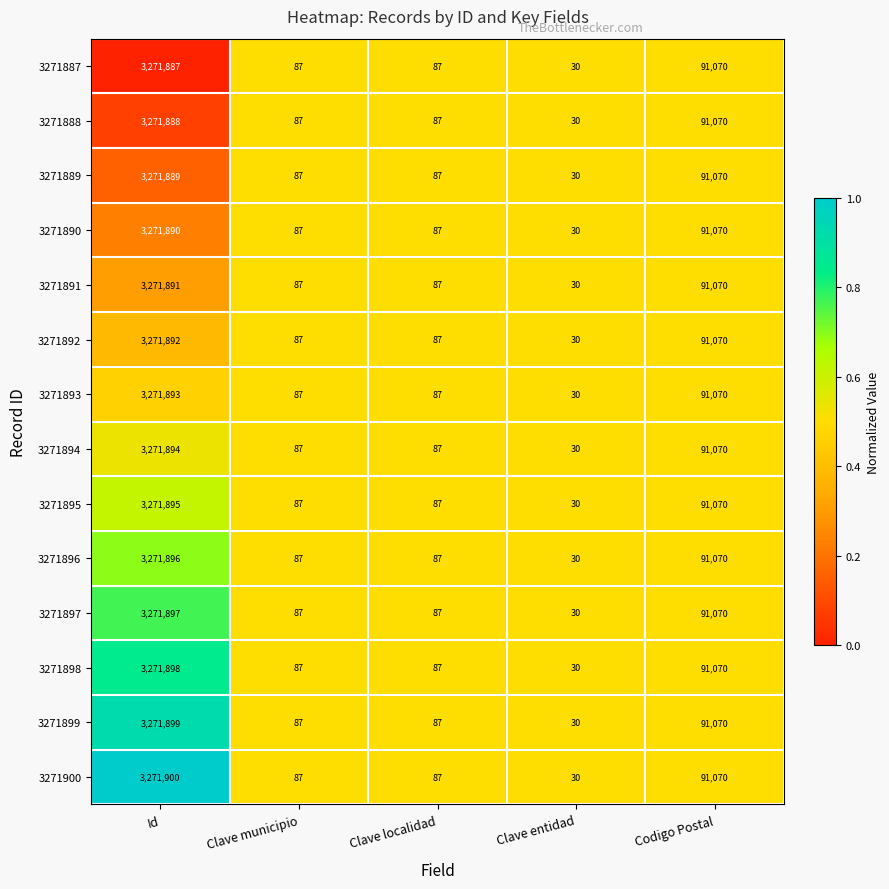

Which category has the lowest value in the 3271900 series?

Clave entidad